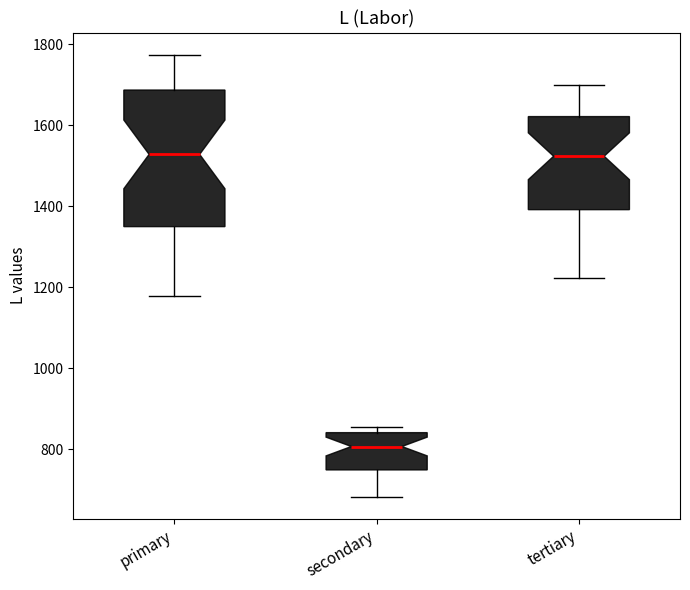

Reading left to right, transcribe this box plot: for each box, give where its median line is, the range the box spans, and where its two whiskers end, as read against the y-axis. The values are not printed on the chart, so give them approximately, as read against the axis.

primary: median 1520, box 1340 to 1680, whiskers 1180 to 1780
secondary: median 800, box 740 to 840, whiskers 680 to 860
tertiary: median 1520, box 1400 to 1620, whiskers 1220 to 1700